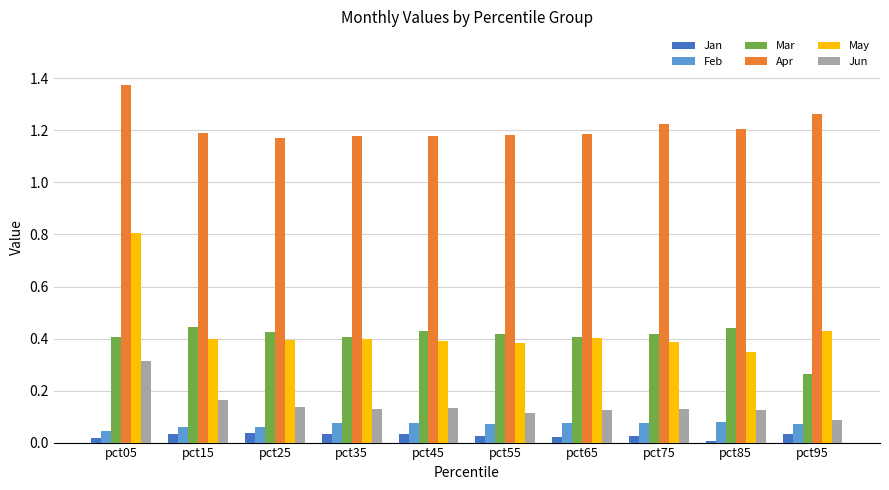

True or false: Jun has a value of 0.2 at pct25.

False